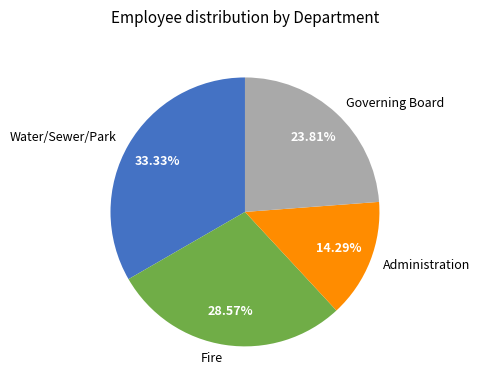

Is it true that Water/Sewer/Park is 26% of the pie?

False